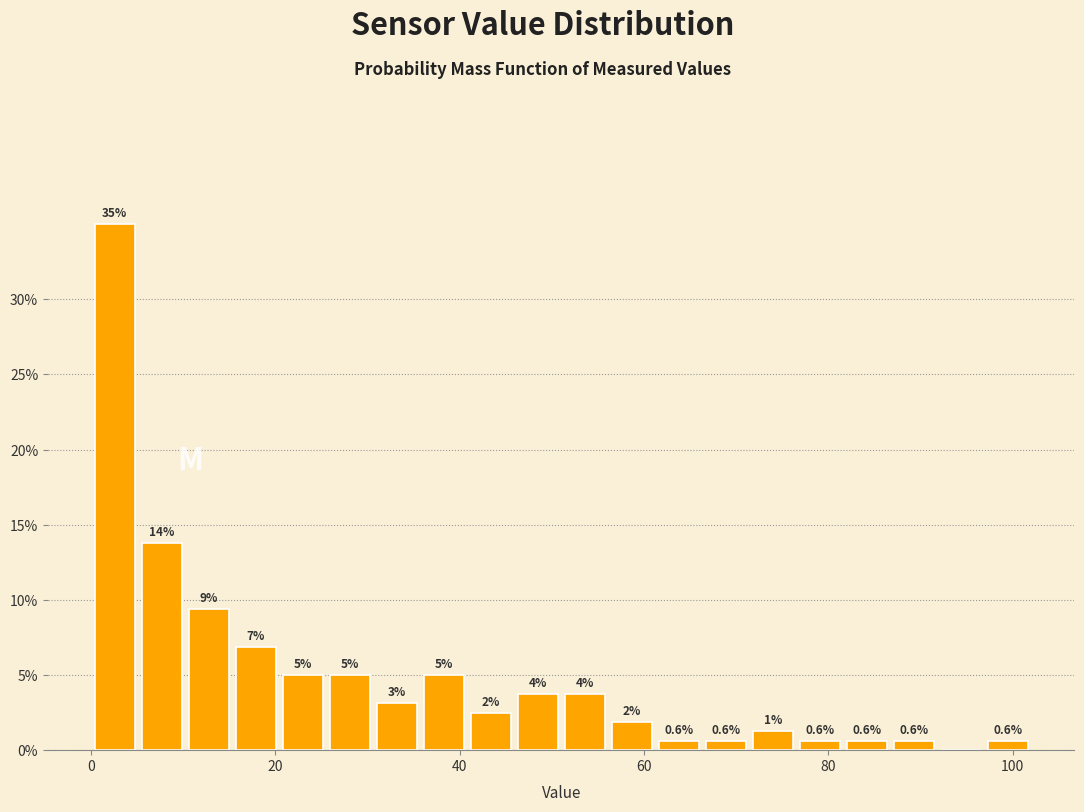

Read against the x-axis, roughly where is the centre of the tallest bar?

2